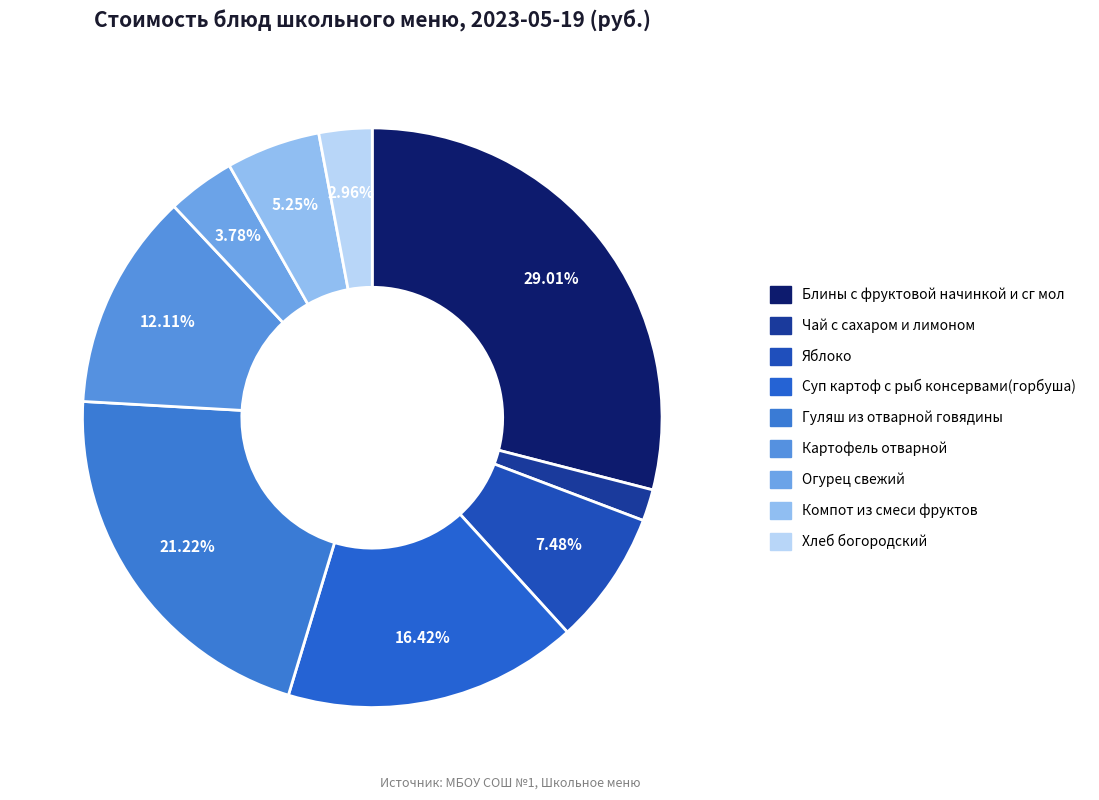

To the nearest percent, what portion does Суп картоф с рыб консервами(горбуша) represent?

16%